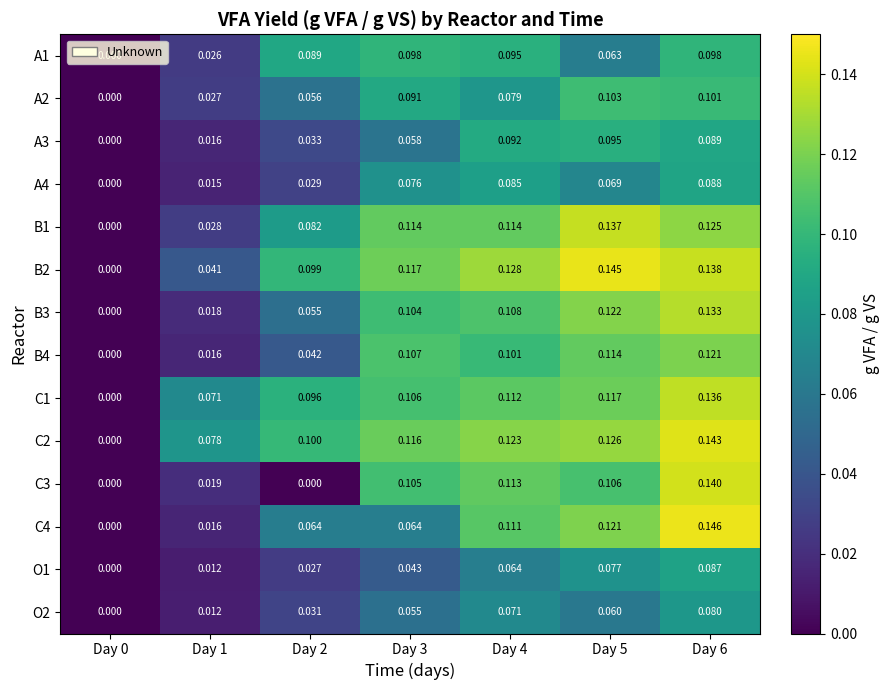

Count the number of data series in this chart.

14